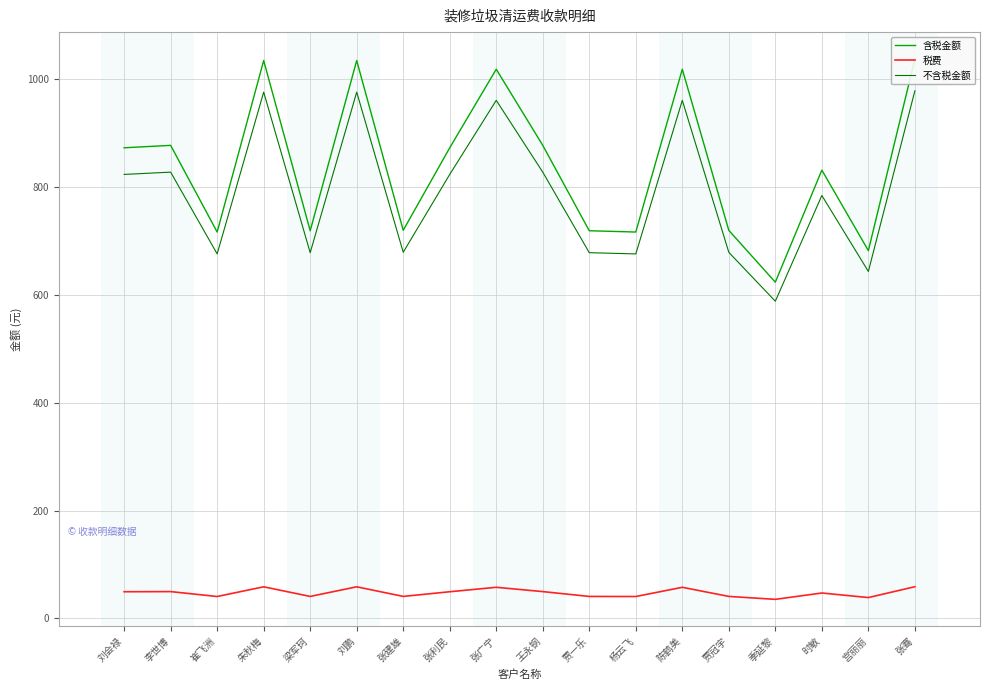

At which category does 含税金额 reach its first local peak?

李世博